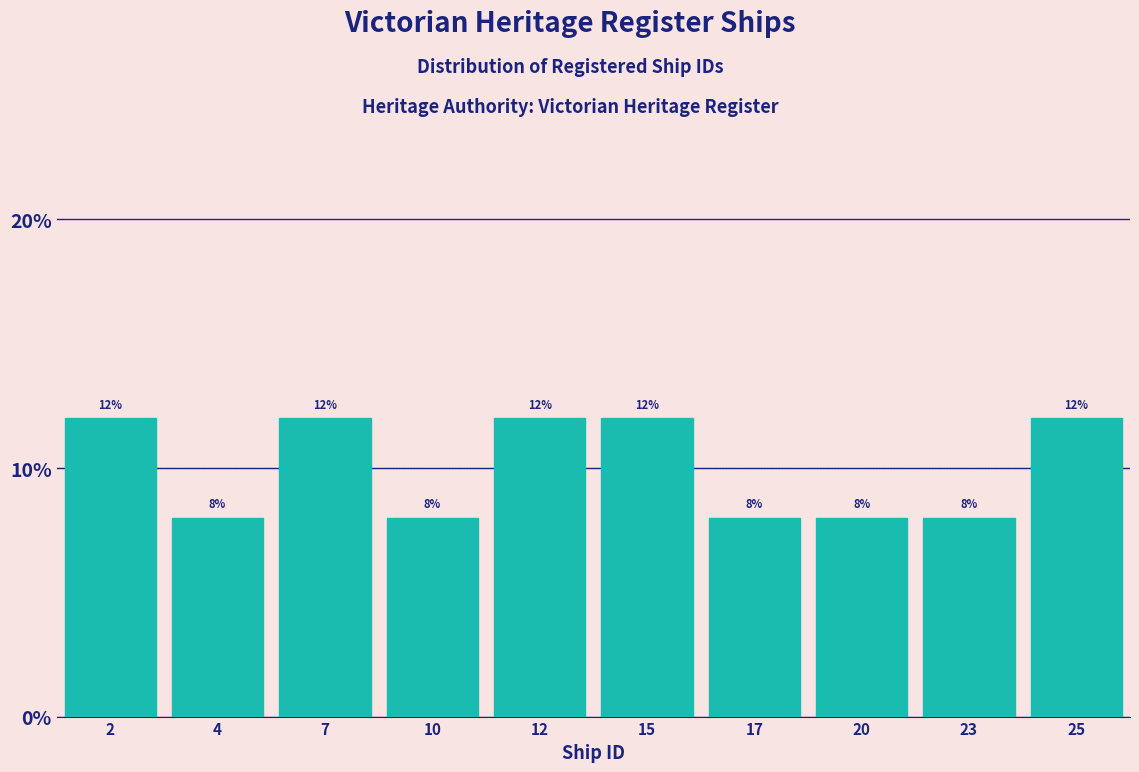

Reading right to left, list all the values displayed in this chart.

12	8	8	8	12	12	8	12	8	12